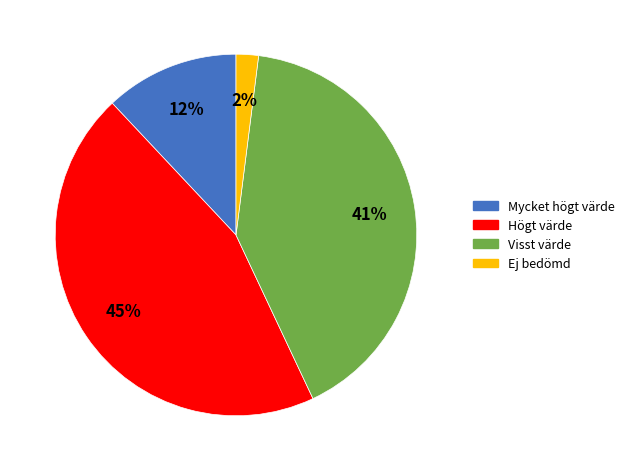

Is the sum of Högt värde and Mycket högt värde greater than half?

Yes